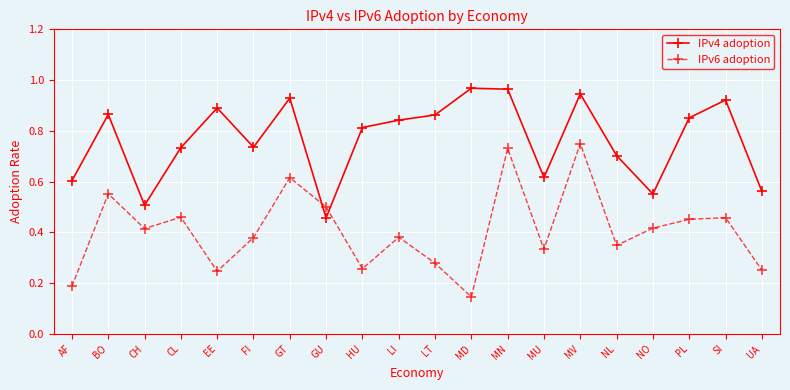

At how many categories does at least one series exceed 0?

20